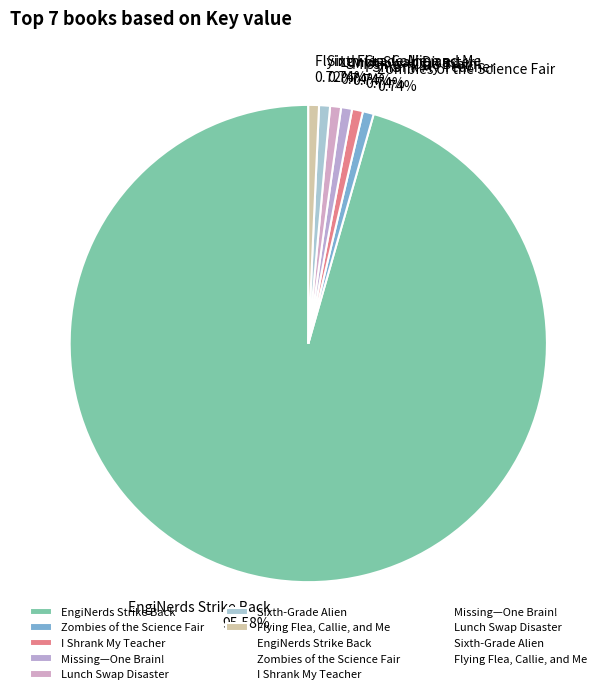

To the nearest percent, what is the difference between the largest and smallest slice percentages?

95%